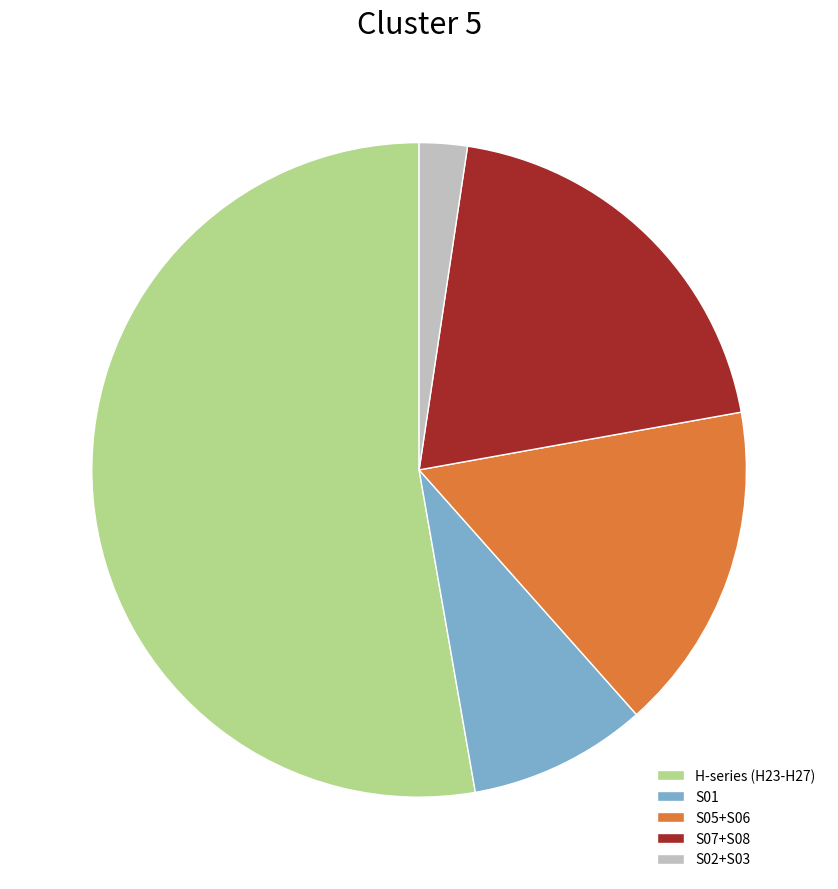

Between S07+S08 and S01, which is larger?

S07+S08